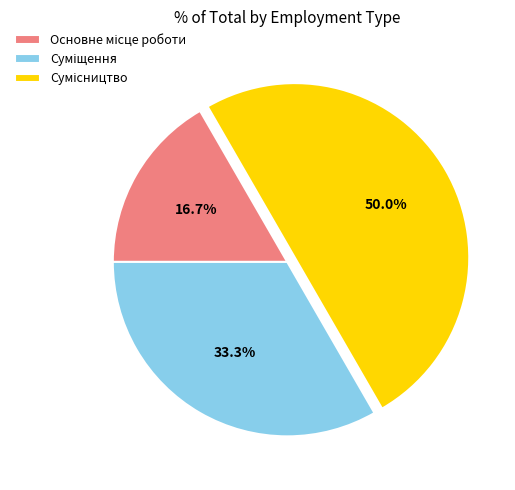

To the nearest percent, what is the average slice percentage?

33%